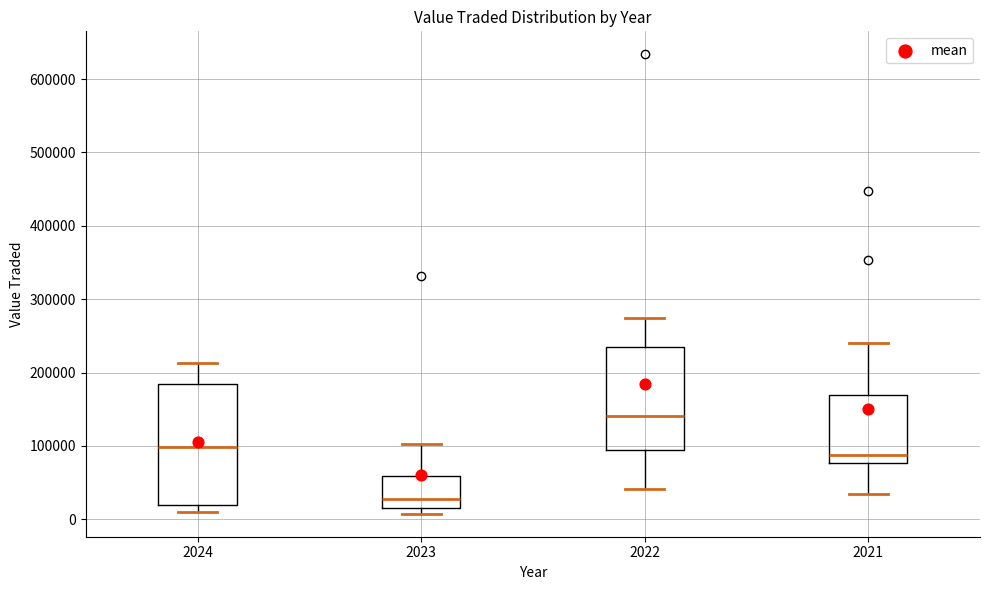

Reading left to right, read every box against the y-axis: the position of its median line, the range the box covers, and the ends of its whiskers. The values are not printed on the chart, so give them approximately, as read against the axis.

2024: median 100000, box 20000 to 180000, whiskers 10000 to 210000
2023: median 30000, box 20000 to 60000, whiskers 10000 to 100000
2022: median 140000, box 90000 to 230000, whiskers 40000 to 270000
2021: median 90000, box 80000 to 170000, whiskers 30000 to 240000